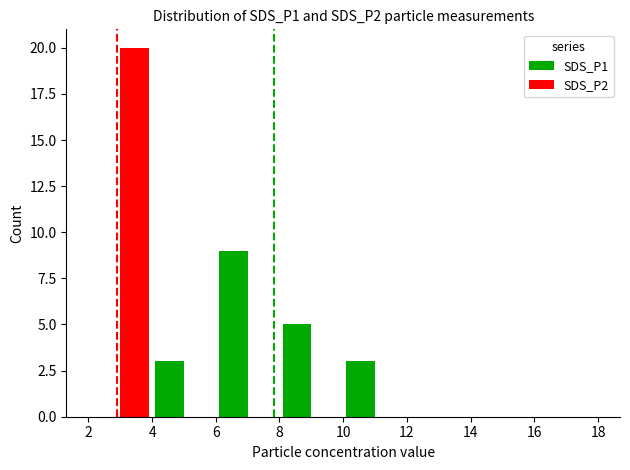

What is the highest value of the SDS_P2 series?

20